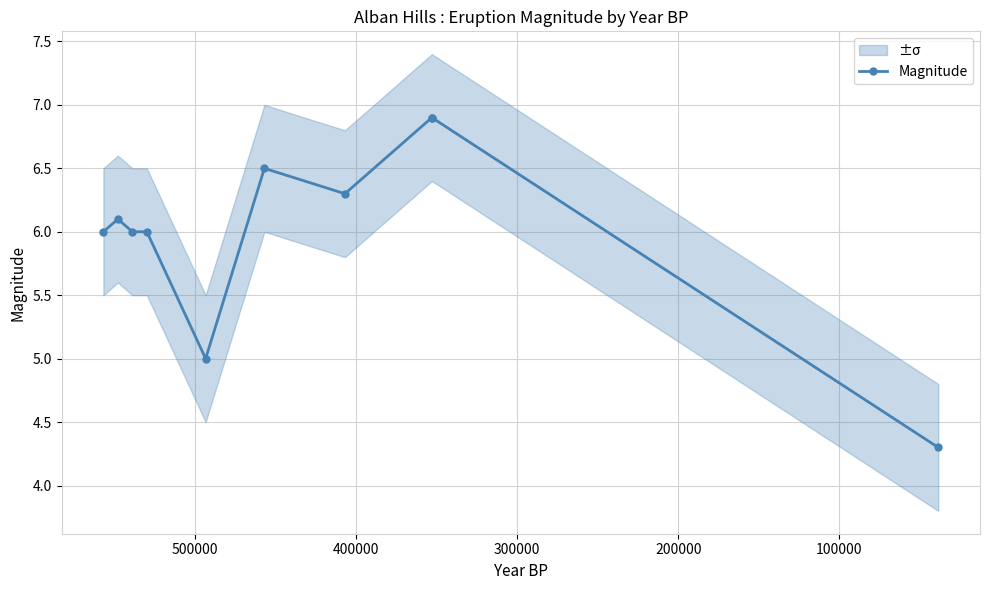

At which label is the value closest to 5?

500000